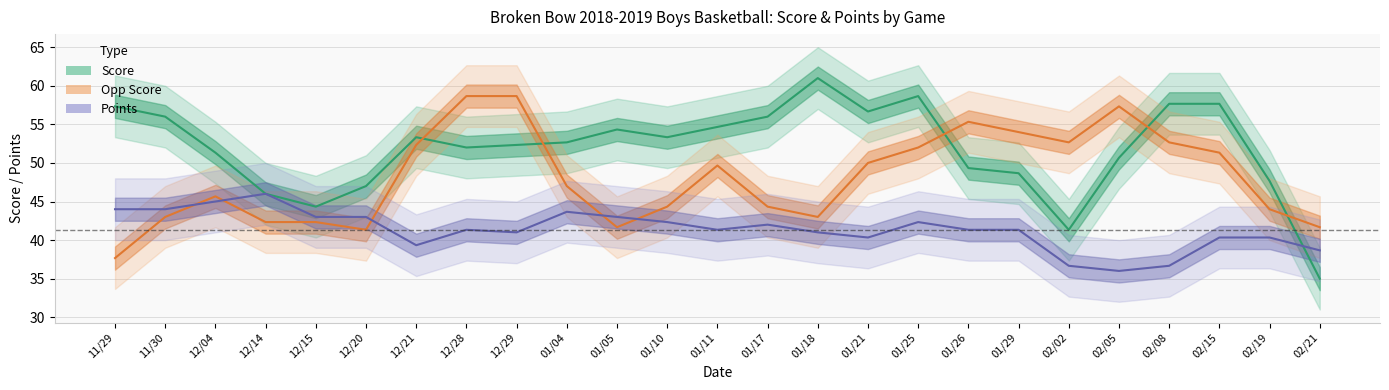

After their last crossing, which series has the higher values: Points or Opp Score?

Opp Score